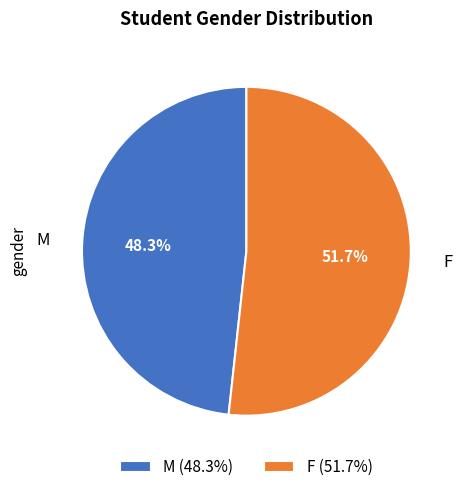

What percentage is the F slice, to the nearest percent?

52%